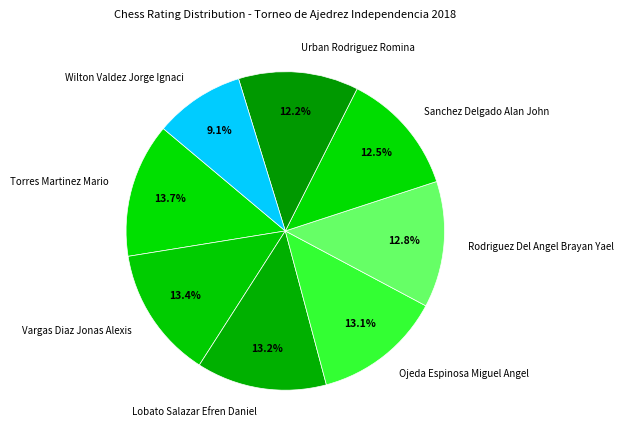

Between Torres Martinez Mario and Urban Rodriguez Romina, which is larger?

Torres Martinez Mario